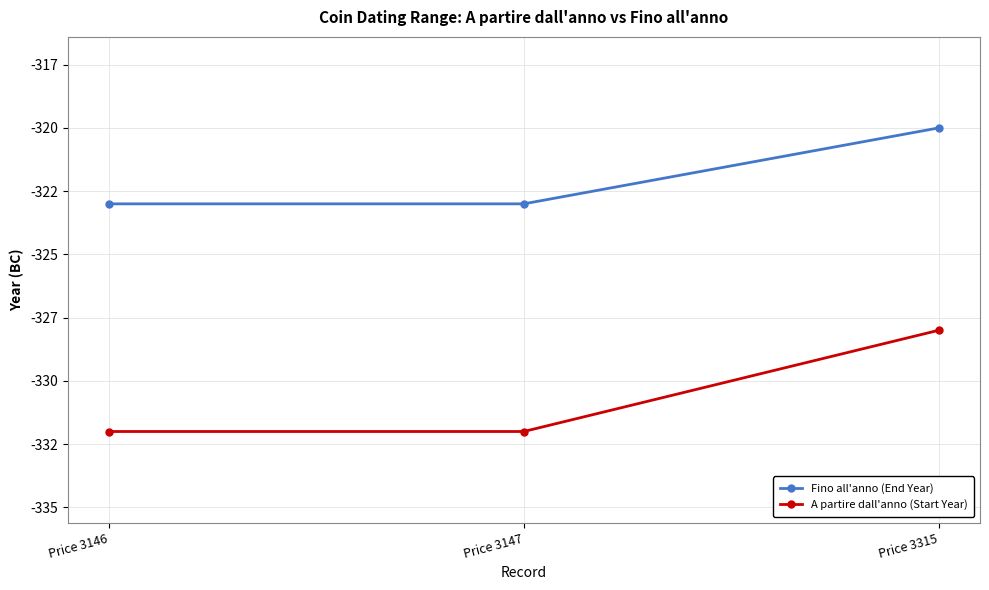

What is the approximate value of A partire dall'anno (Start Year) at Price 3147?

-332